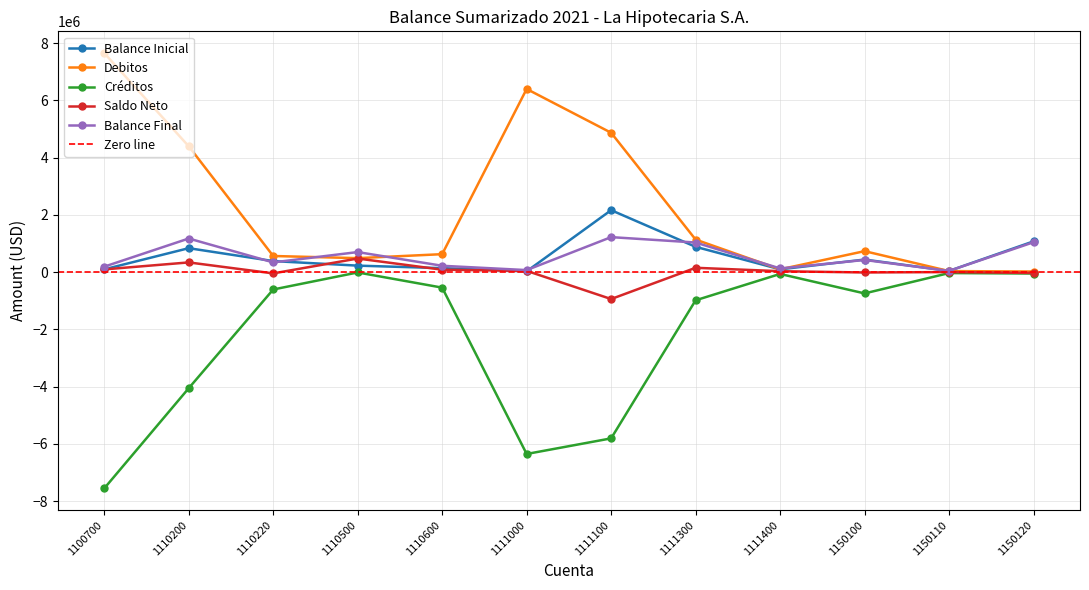

What is the value of the Balance Inicial point at the 9th from the left?

96306.6